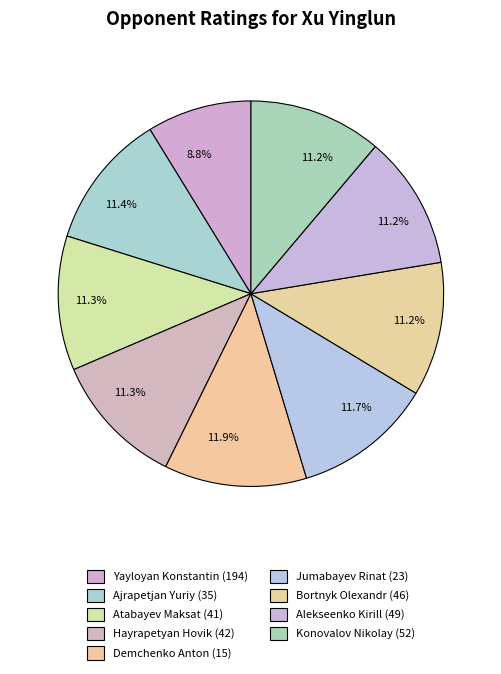

Which category has the biggest portion of the pie?

Demchenko Anton (15)